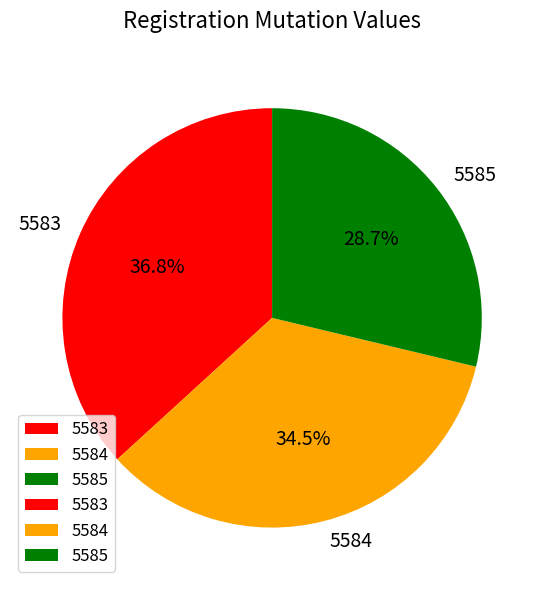

Count the number of slices in the pie.

3